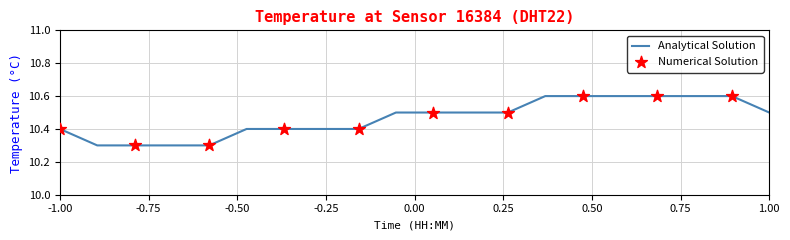

What is the greatest value displayed?

10.6